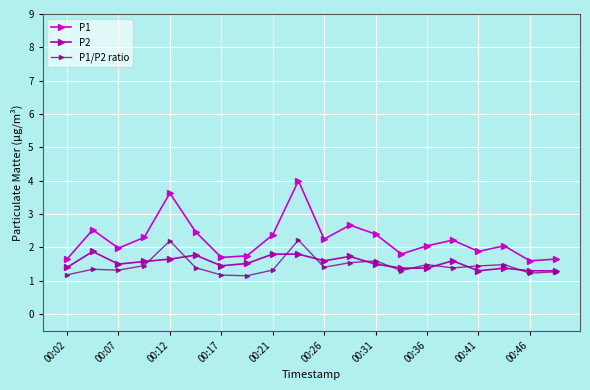

Which series has the largest total across all categories?

P1